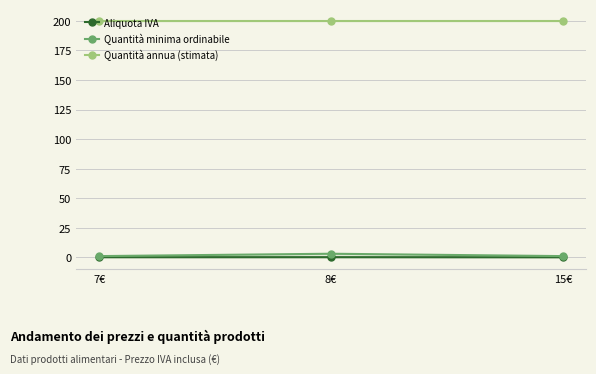

What is the value of the Quantità minima ordinabile point at the 2nd from the left?

3.0